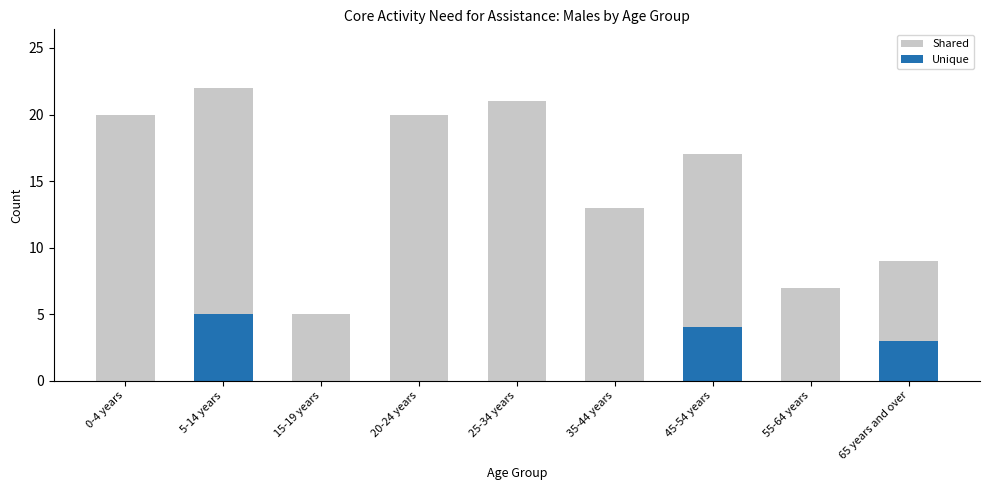

Which label corresponds to the largest value in the chart?

5-14 years